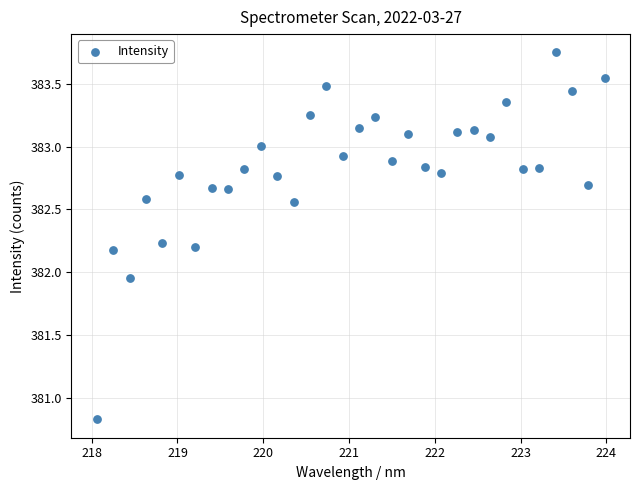

What is the range of X values (max minus min)?

5.9